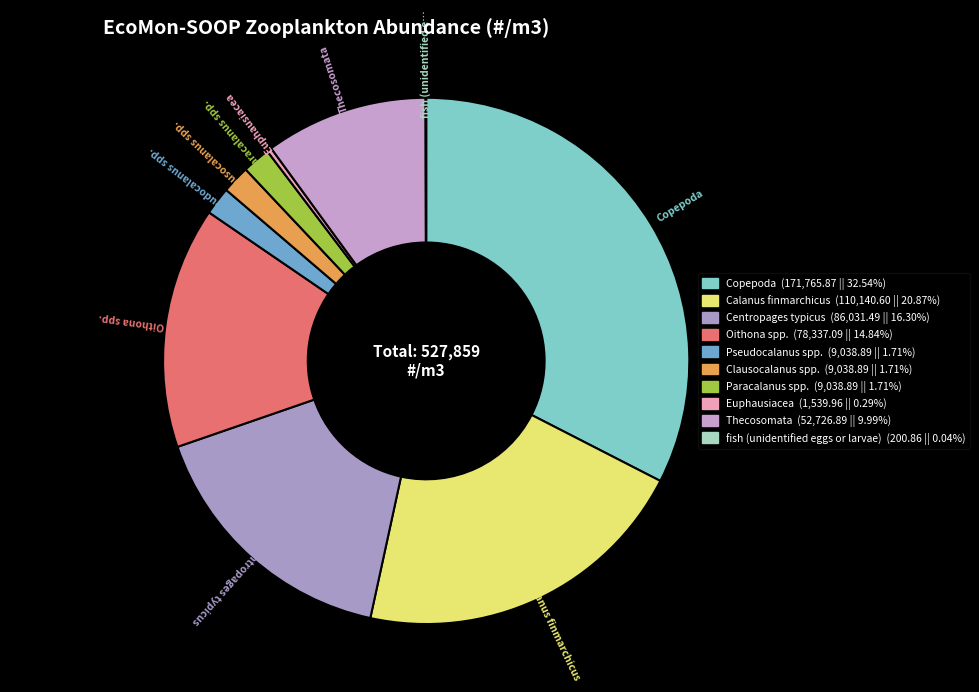

What is the smallest slice in the pie chart?

fish (unidentified eggs or larvae)